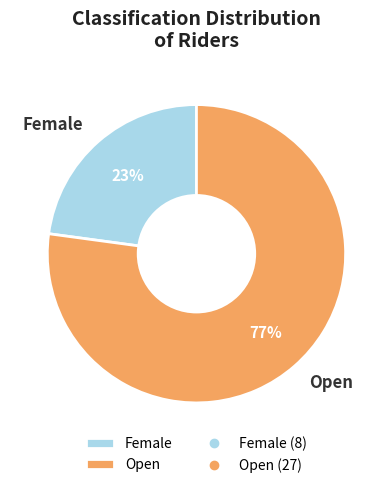

What is the smallest slice in the pie chart?

Female